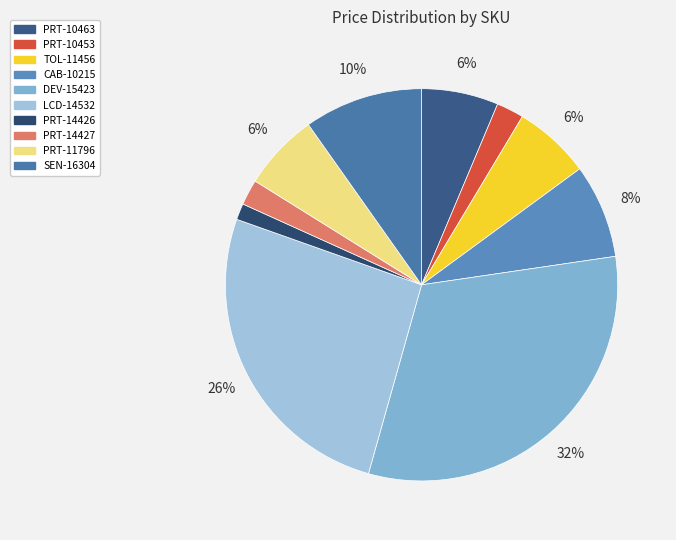

Which has a higher value, PRT-10463 or CAB-10215?

CAB-10215